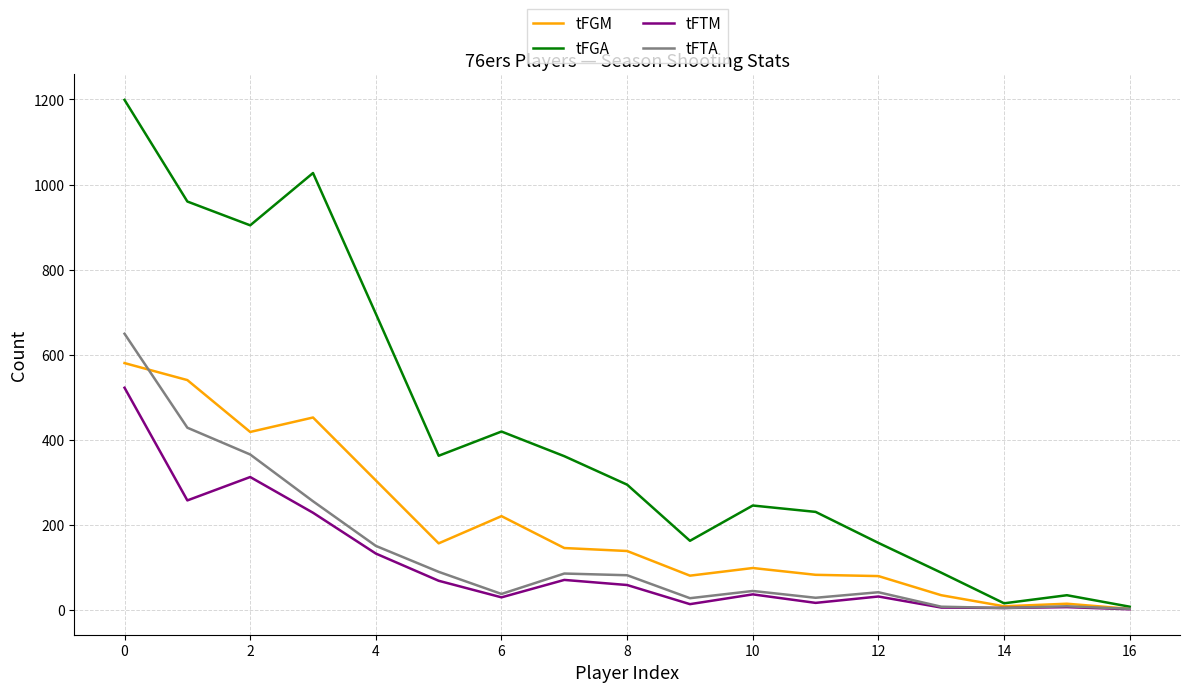

How many distinct data groups are displayed?

4